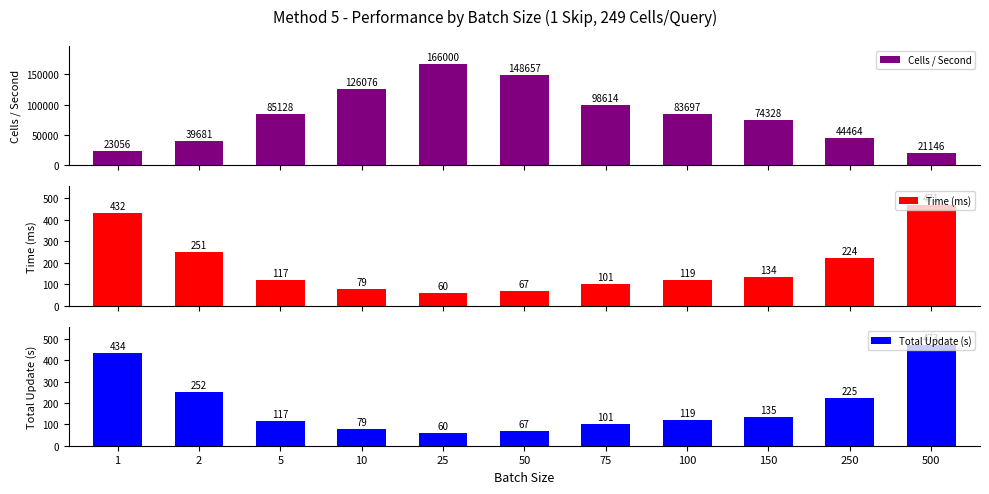

How many data points in Time (ms) are above 119?

5